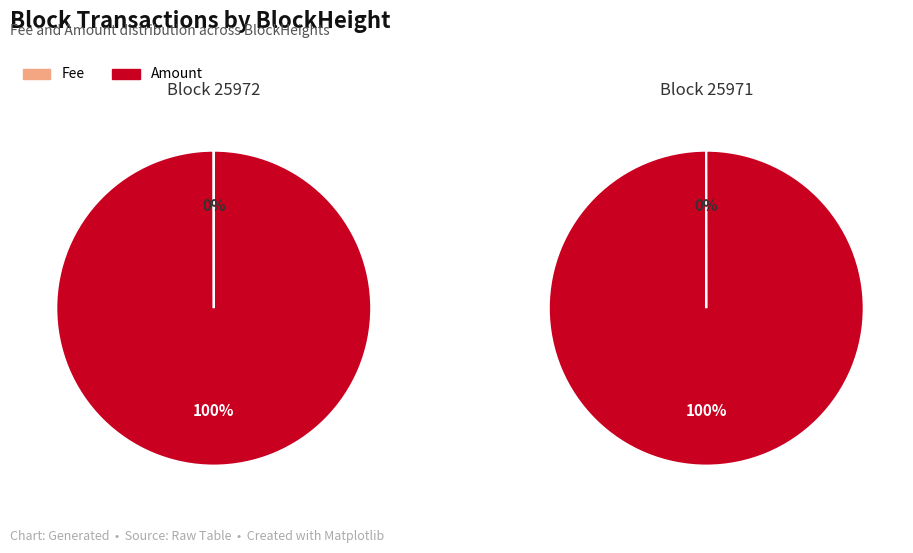

How many slices are in this pie chart?

2